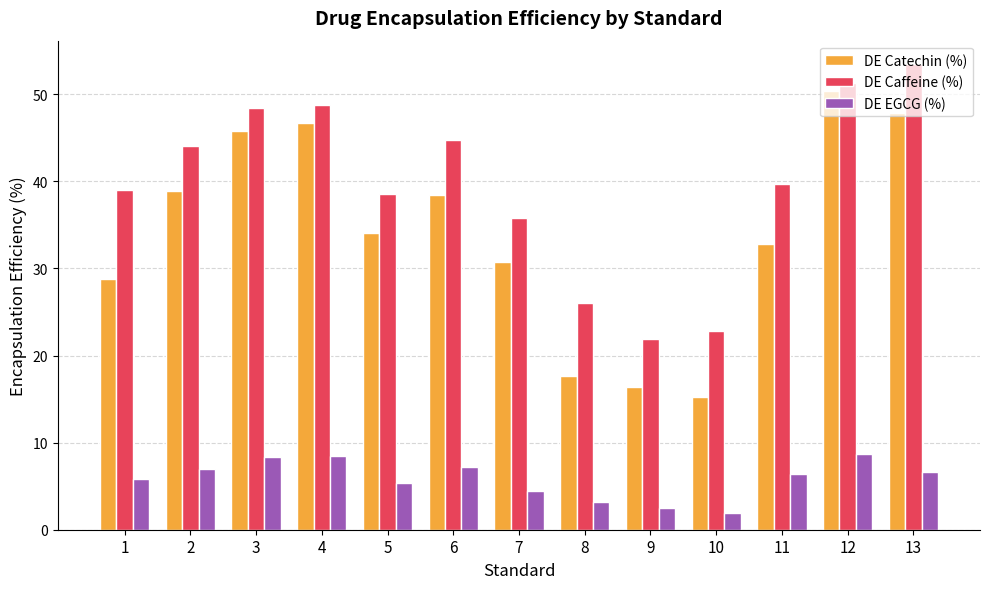

Which series changed the most between 4 and 10?

DE Catechin (%)